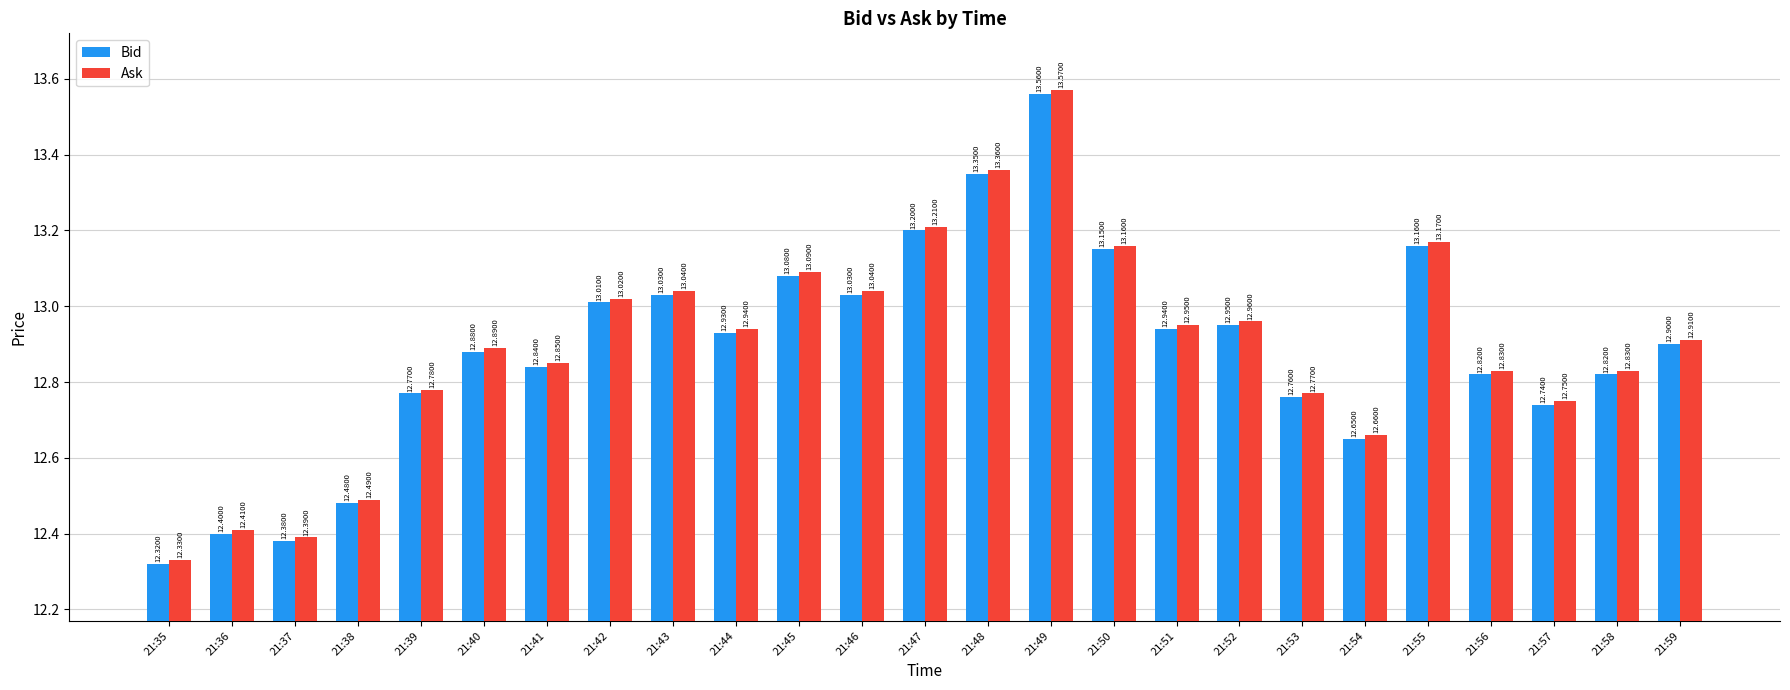

What are all the series names shown in the legend?

Bid, Ask